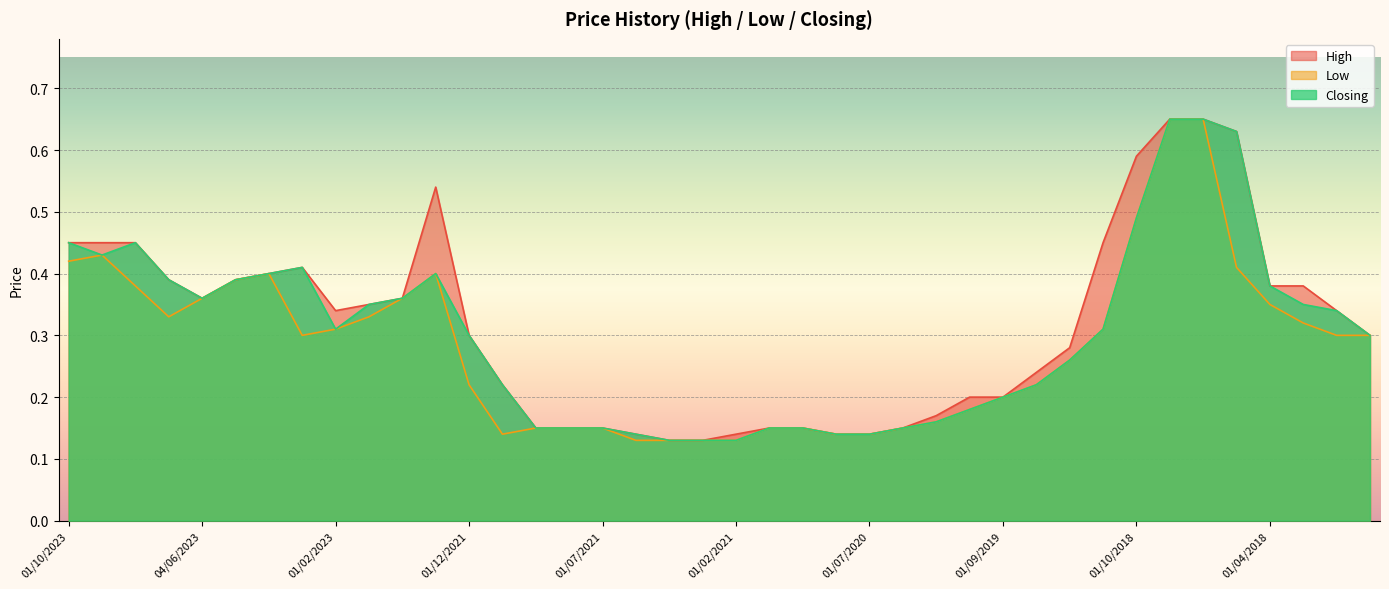

What is the difference between the maximum and minimum values in the High series?

0.5